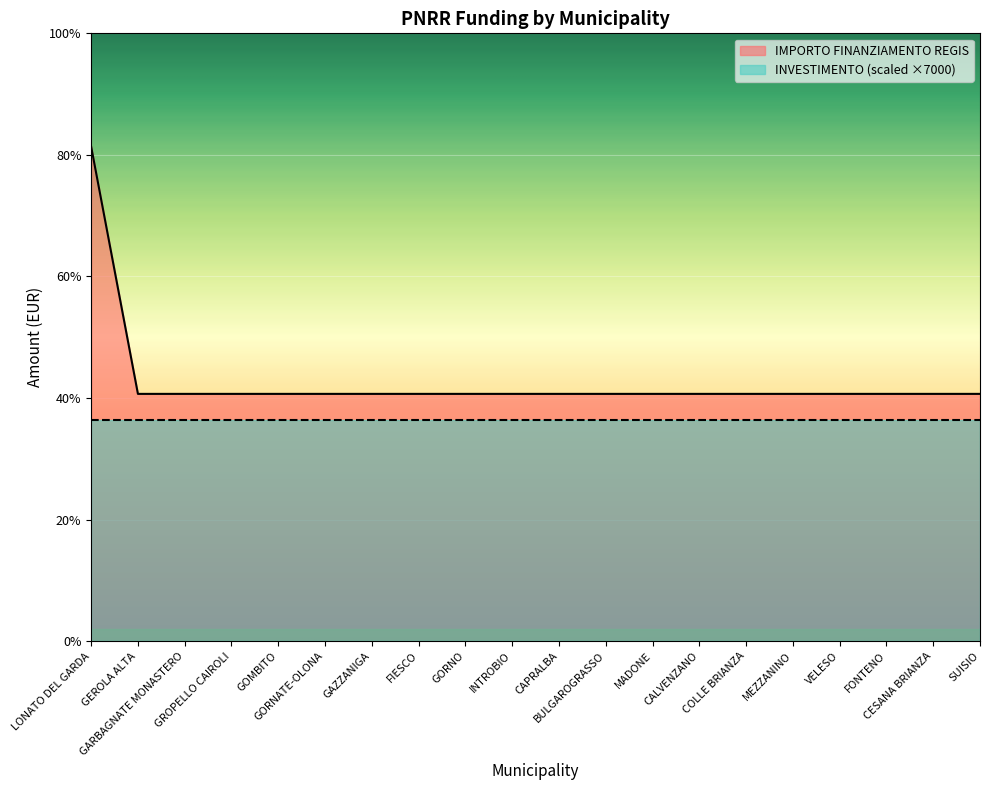

Rank the categories by value from lowest to highest.

GEROLA ALTA, GARBAGNATE MONASTERO, GROPELLO CAIROLI, GOMBITO, GORNATE-OLONA, GAZZANIGA, FIESCO, GORNO, INTROBIO, CAPRALBA, BULGAROGRASSO, MADONE, CALVENZANO, COLLE BRIANZA, MEZZANINO, VELESO, FONTENO, CESANA BRIANZA, SUISIO, LONATO DEL GARDA